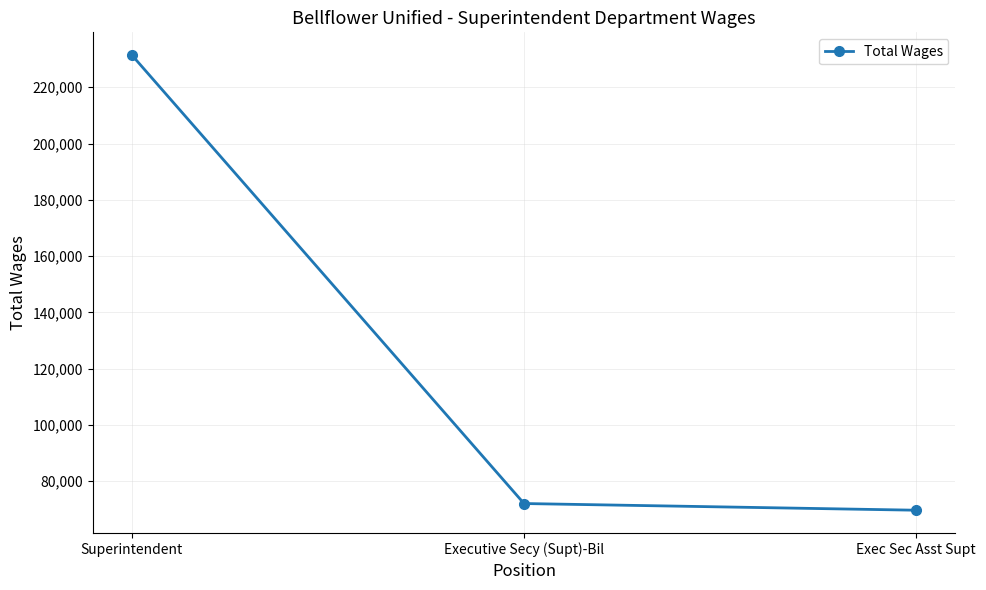

Where is the data nearest to the value 150566?

Executive Secy (Supt)-Bil